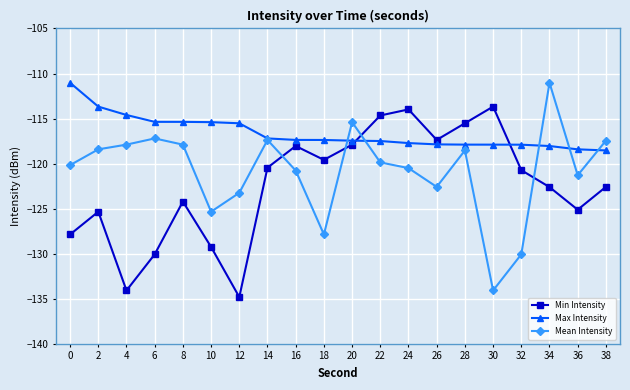

Which series ends up on top after the final intersection of Mean Intensity and Min Intensity?

Mean Intensity